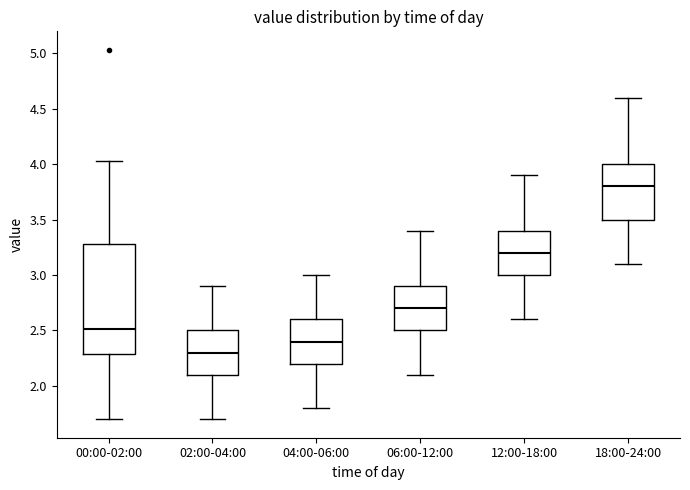

Where is the lower edge of the box for 04:00-06:00 on the y-axis? The values are not printed on the chart, so give them approximately, as read against the axis.

2.20